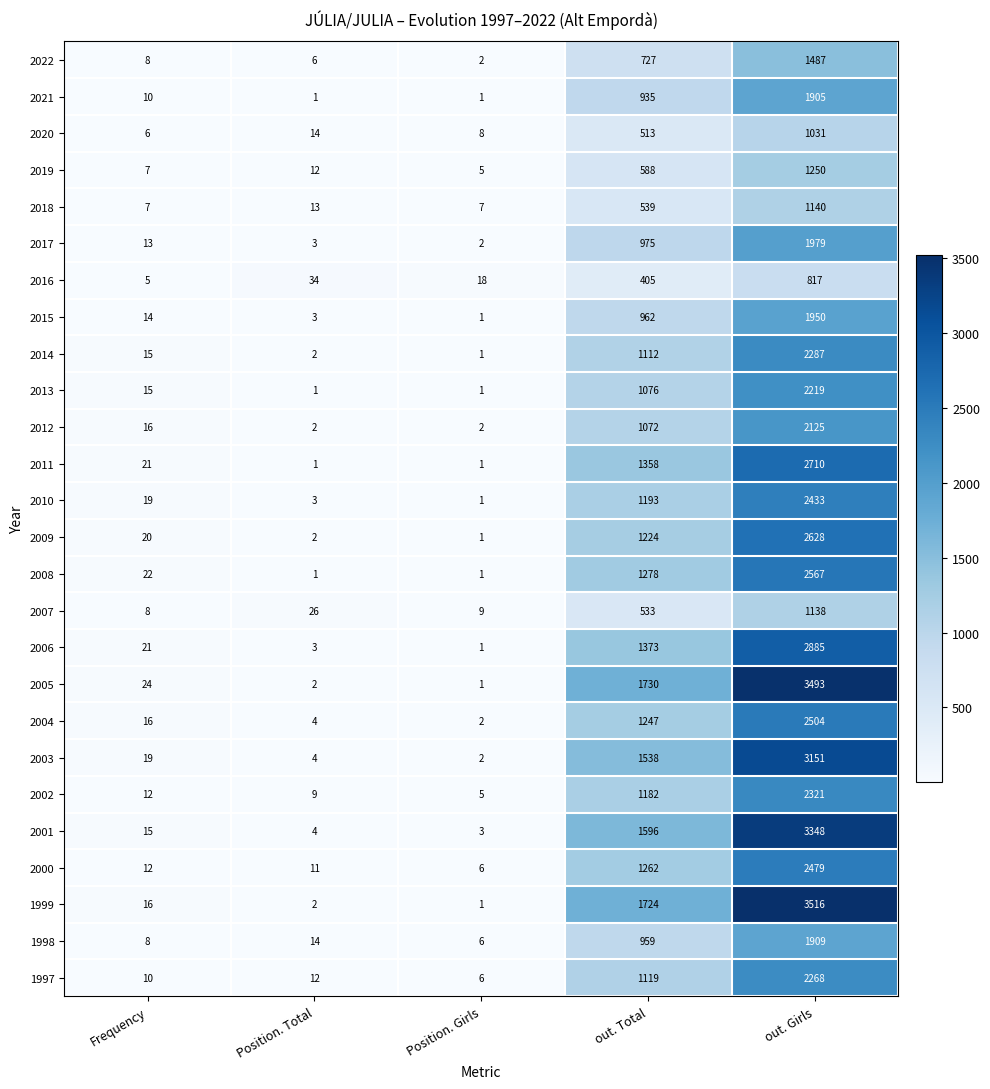

What is the sum of all 2013 values?

3312